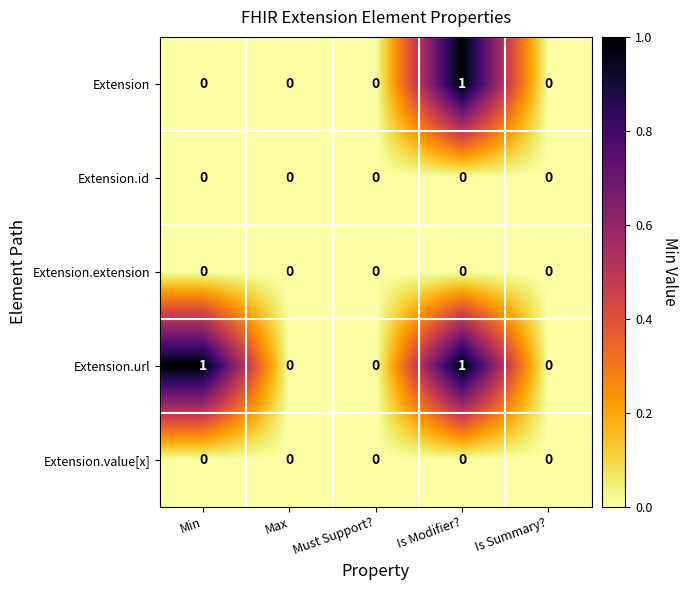

At which category is the sum across all series the highest?

Is Modifier?